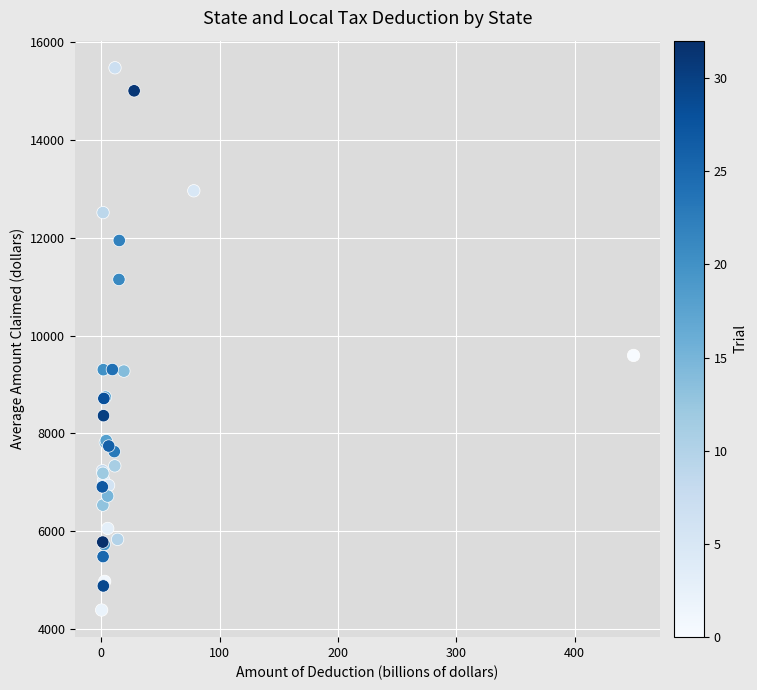

What Y value in the scatter plot is closest to 9932?

9594.5